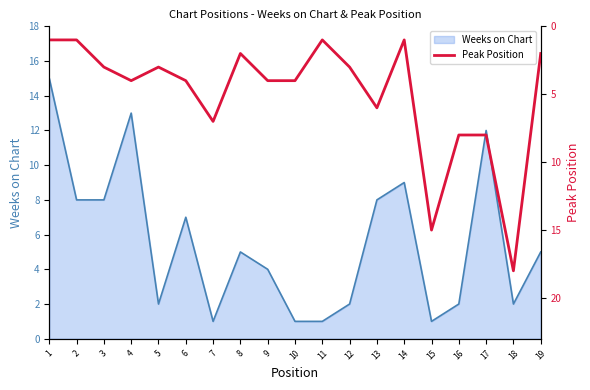

At which label does the data first exceed 4?

7